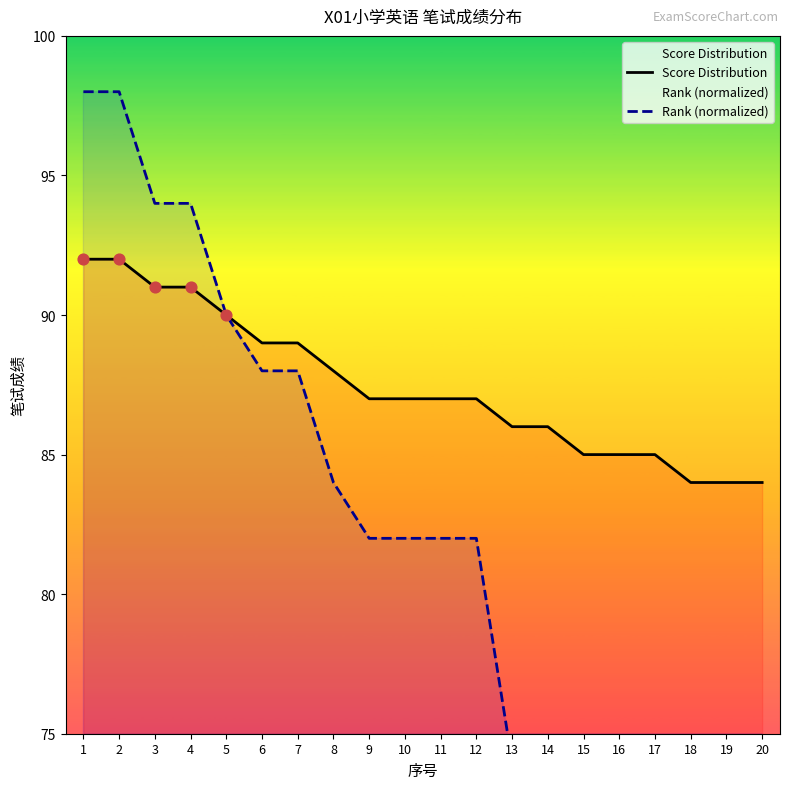

Is the value of Score Distribution at 11 greater than the value of Rank (normalized) at 5?

No